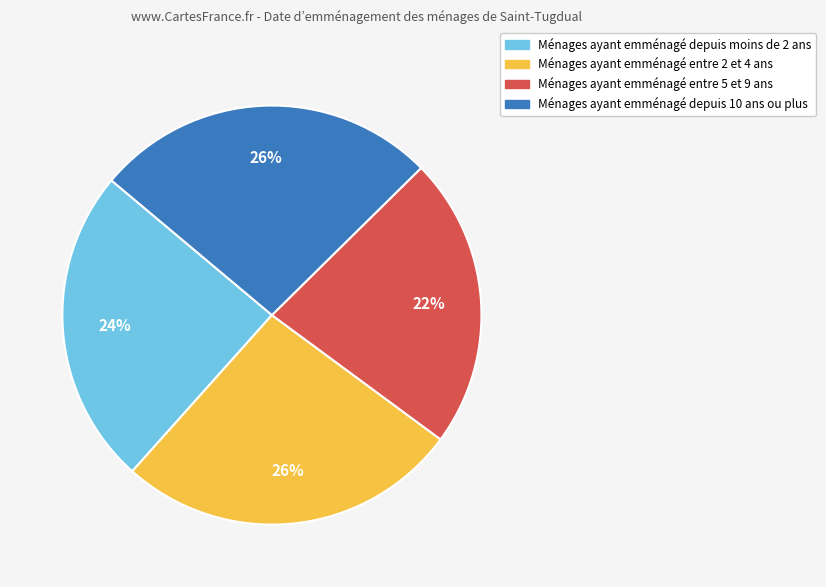

To the nearest percent, what is the average slice percentage?

25%